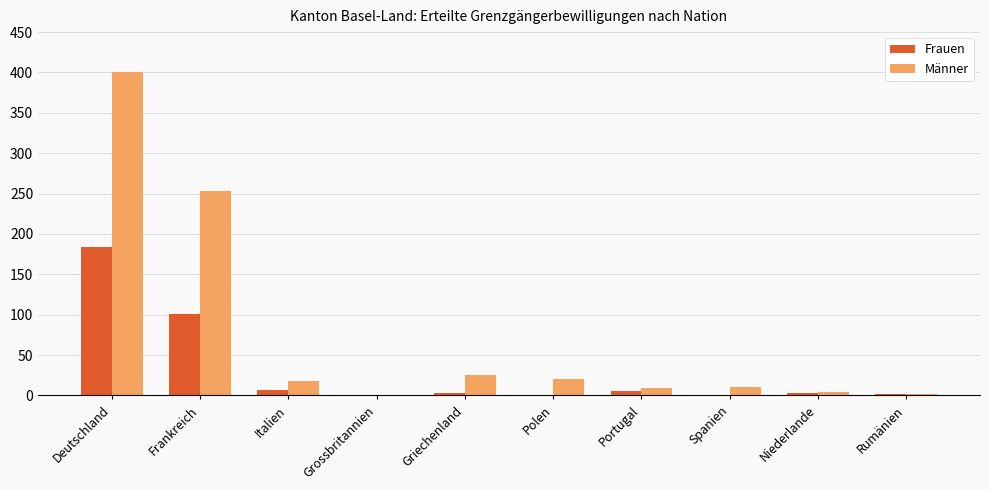

The Frauen series shows 101 at Frankreich. True or false?

True